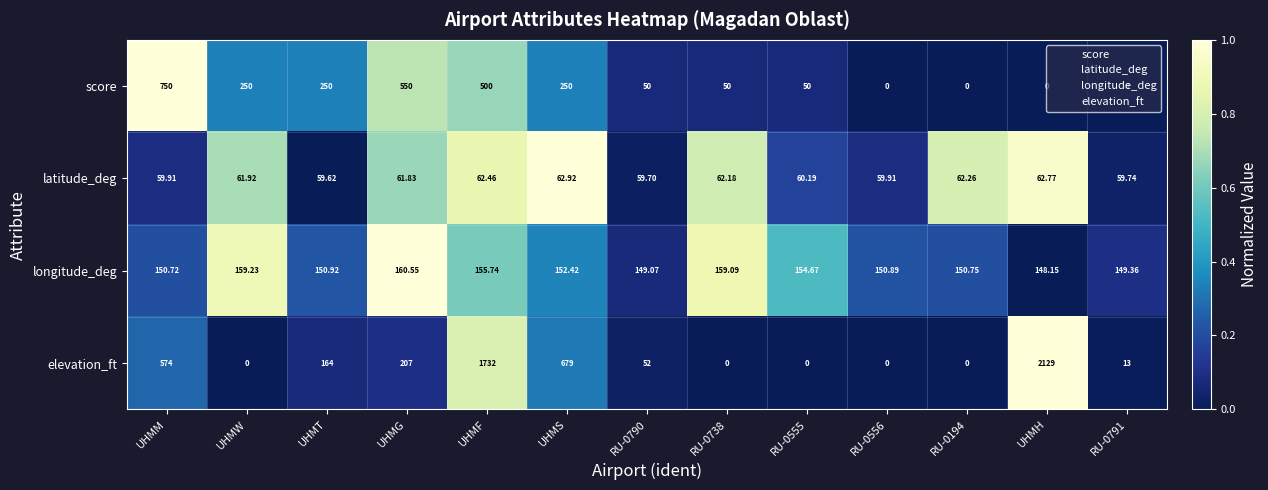

Which series changed the most between UHMW and RU-0555?

score